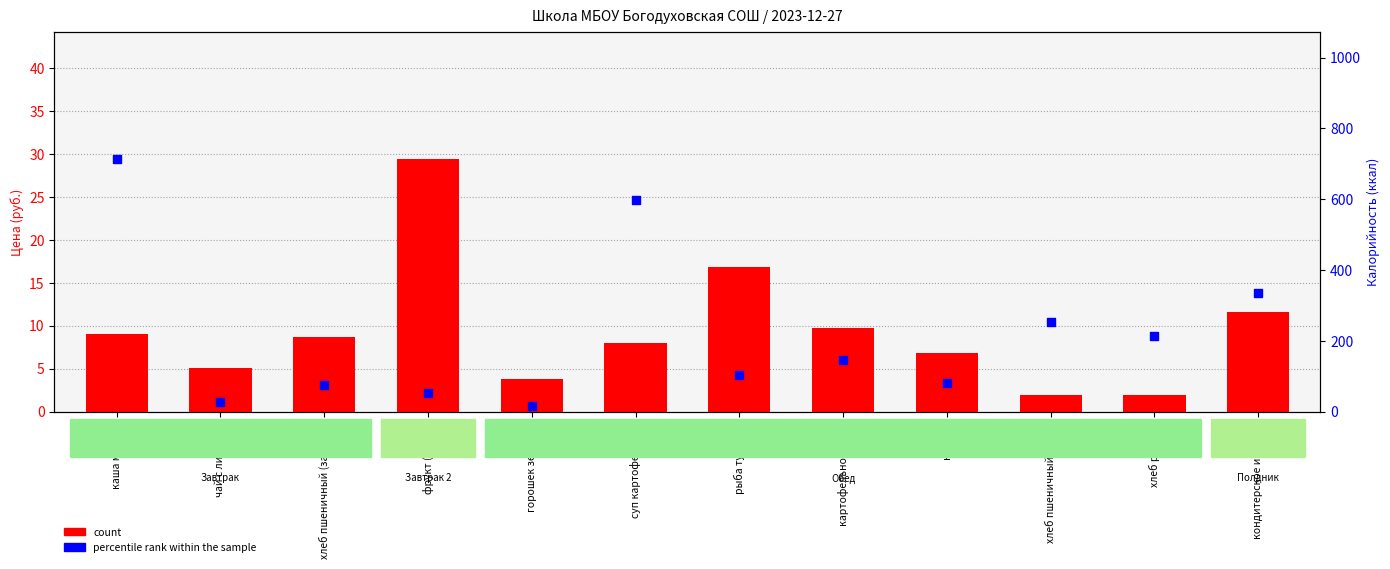

Which series reaches the maximum Y coordinate?

percentile rank within the sample